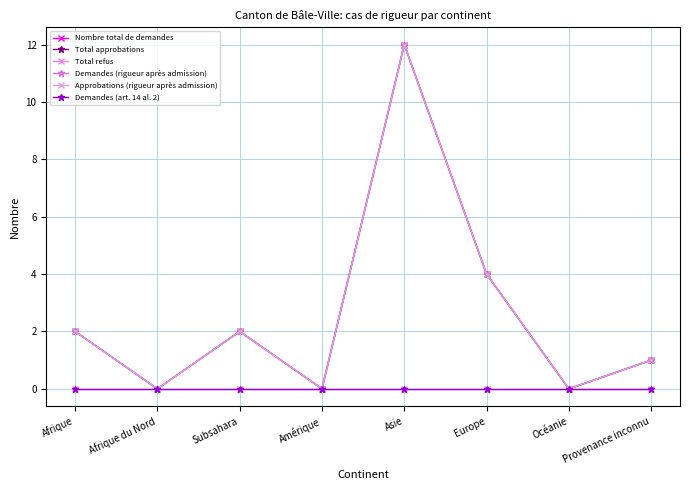

List the series in order of their peak value, highest first.

Nombre total de demandes, Total approbations, Demandes (rigueur après admission), Approbations (rigueur après admission), Total refus, Demandes (art. 14 al. 2)